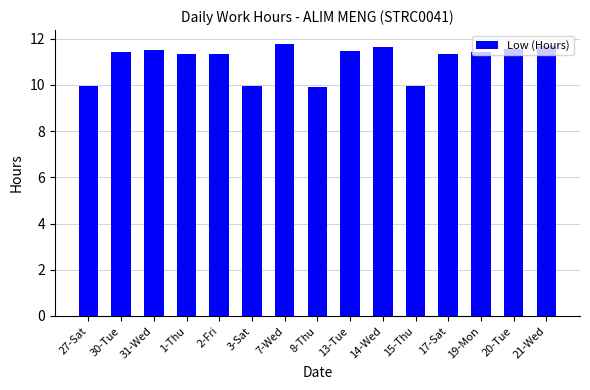

Where does the data first go above 11?

30-Tue